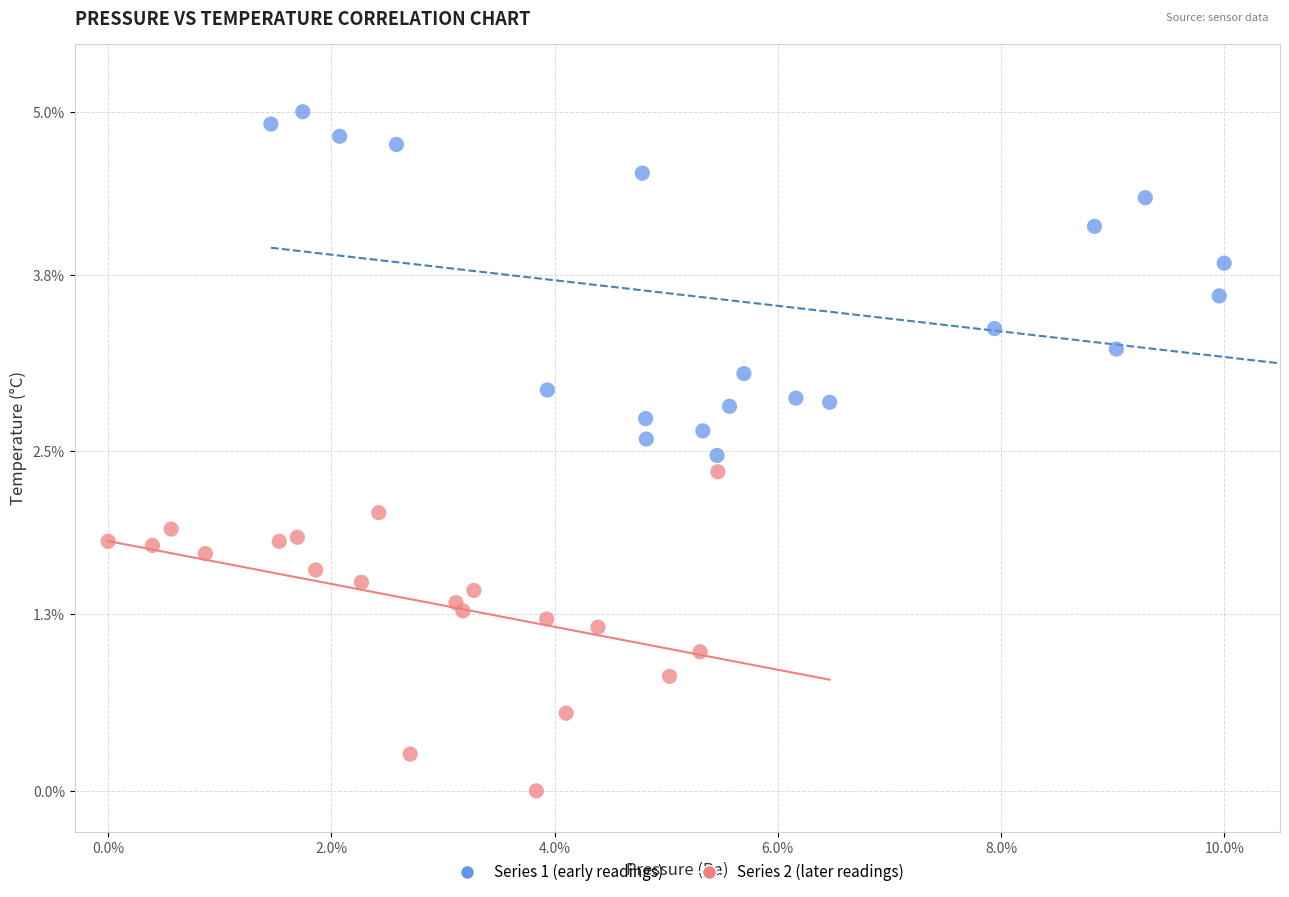

What are all the series names shown in the legend?

Series 1 (early readings), Series 2 (later readings)